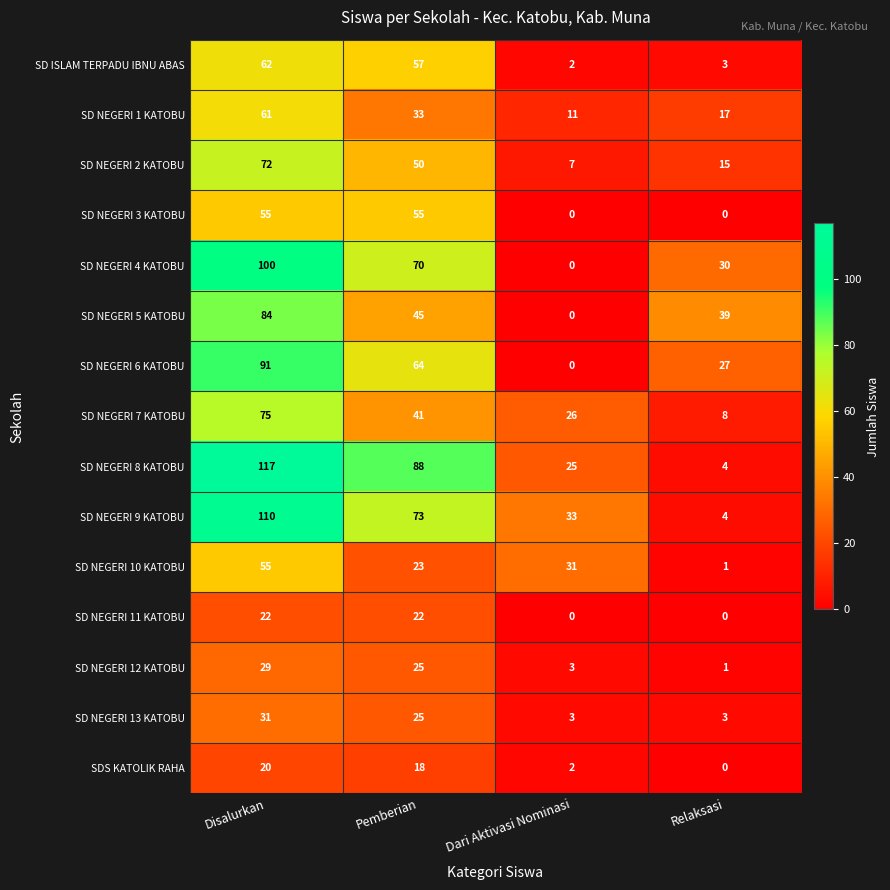

At how many categories does at least one series exceed 47?

2